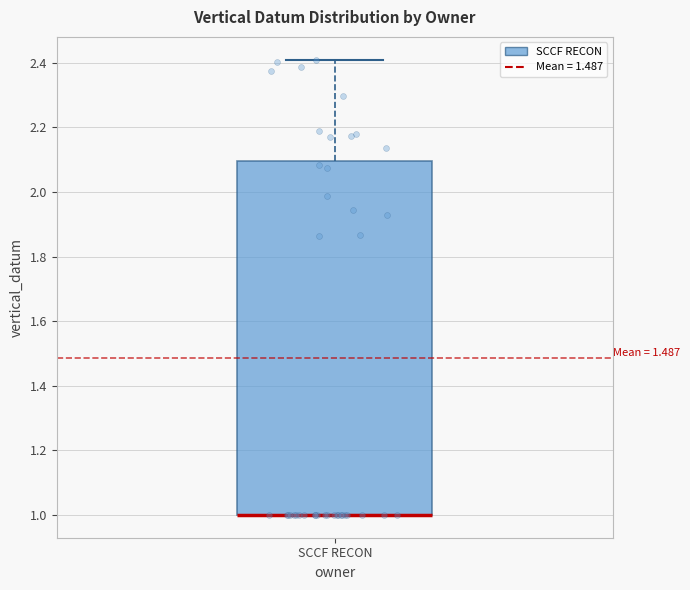

Where does the upper whisker of the box for SCCF RECON end on the y-axis? The values are not printed on the chart, so give them approximately, as read against the axis.

2.42